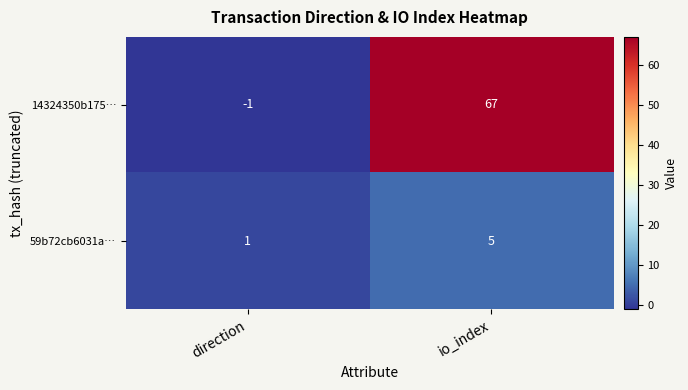

Rank the series by their maximum value, from lowest to highest.

59b72cb6031a…, 14324350b175…